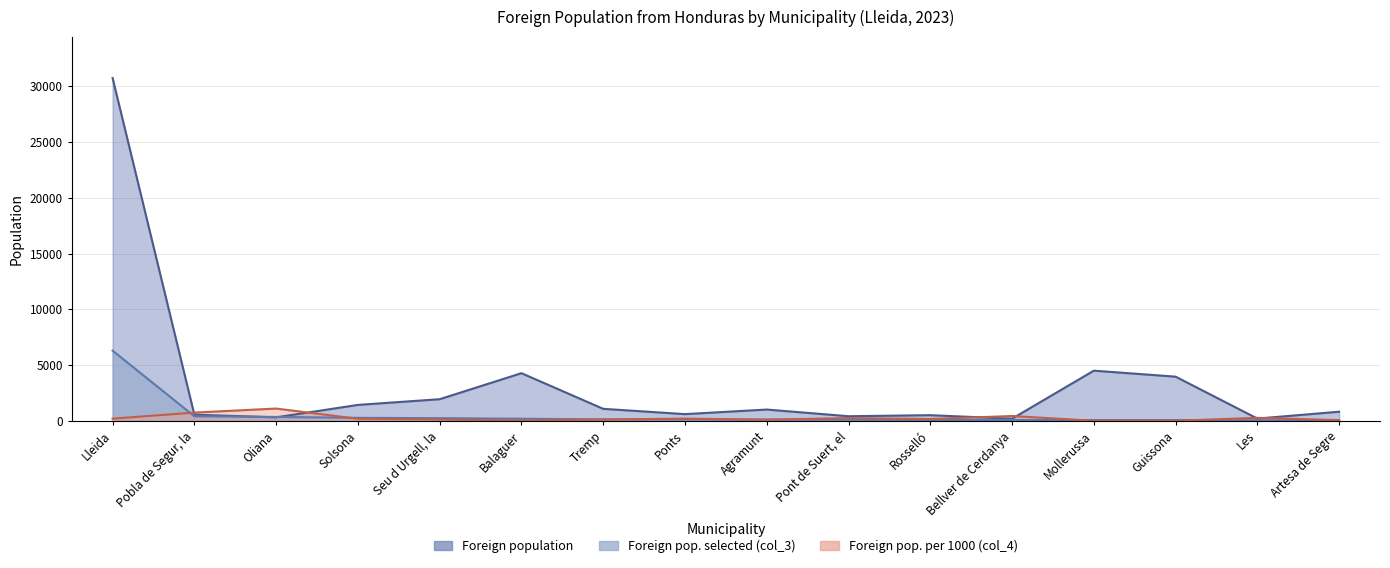

After their last crossing, which series has the higher values: Foreign pop. per 1000 (col_4) or Foreign population?

Foreign population